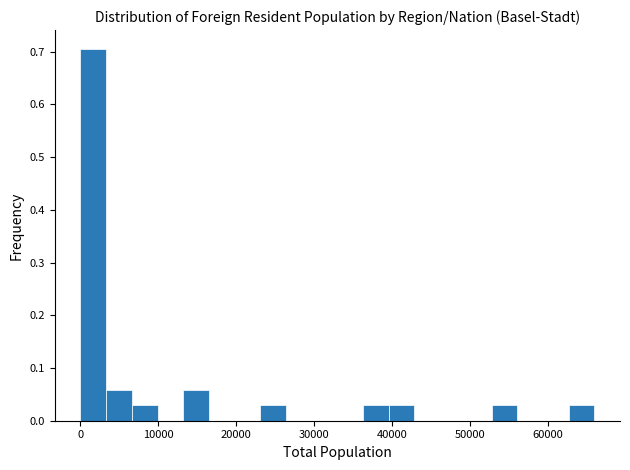

Read against the x-axis, roughly where is the centre of the tallest bar?

2000